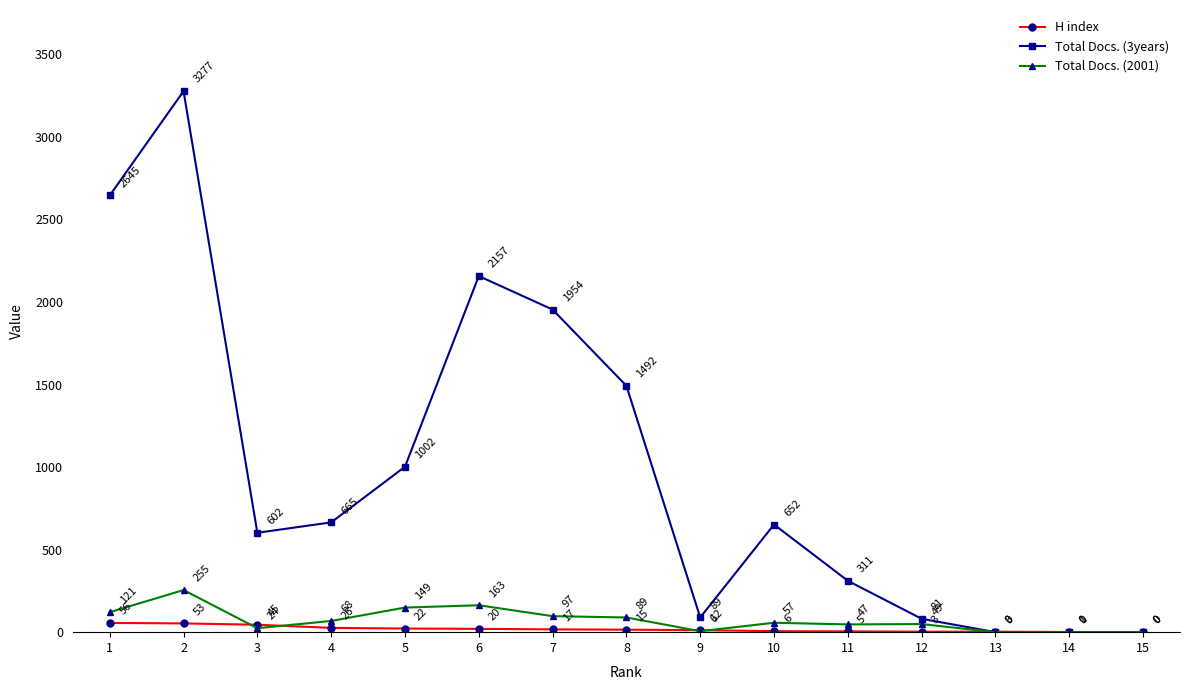

What are all the series names shown in the legend?

H index, Total Docs. (3years), Total Docs. (2001)